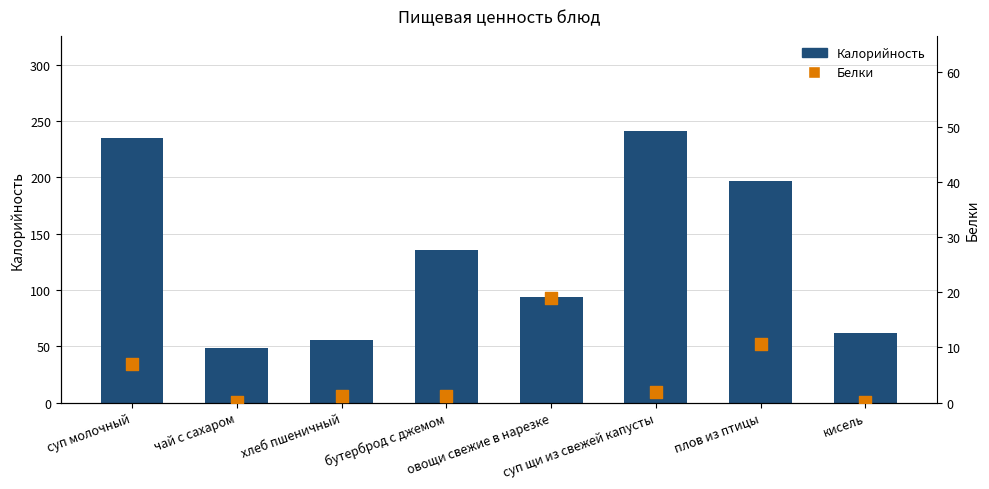

Which series reaches the minimum Y coordinate?

Белки